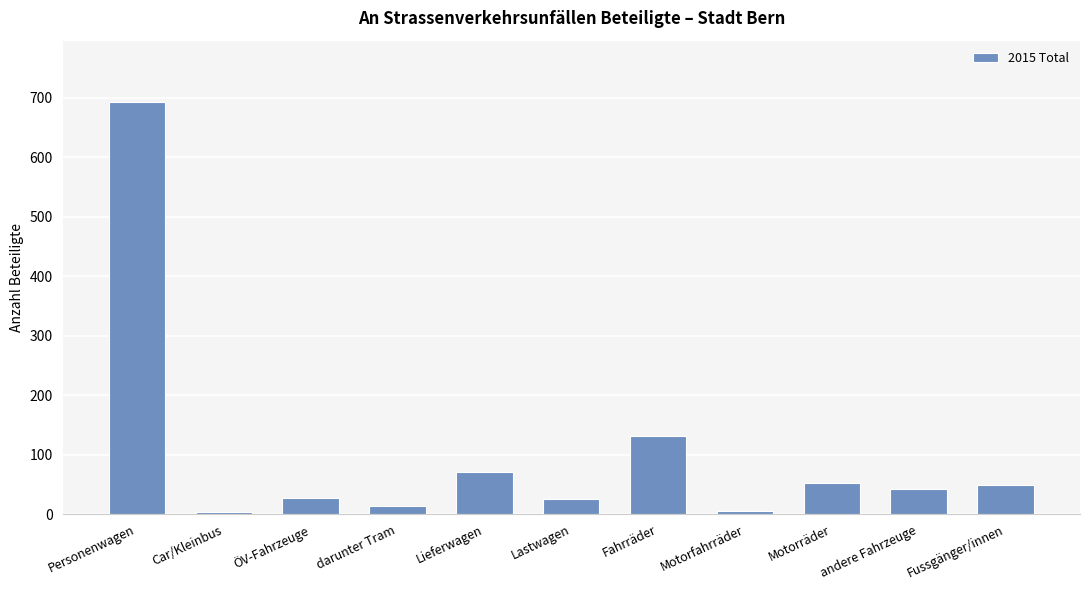

What is the change in value from Motorfahrräder to Fussgänger/innen?

+43